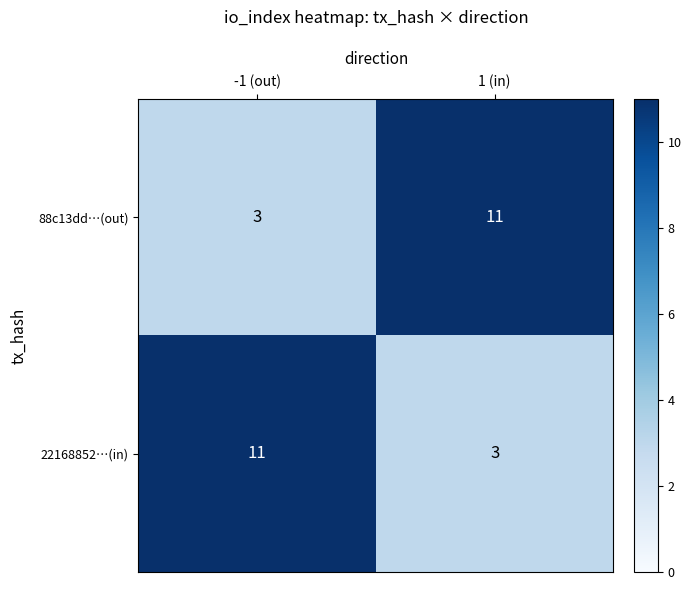

How many 88c13dd…(out) values are between 3 and 11?

2